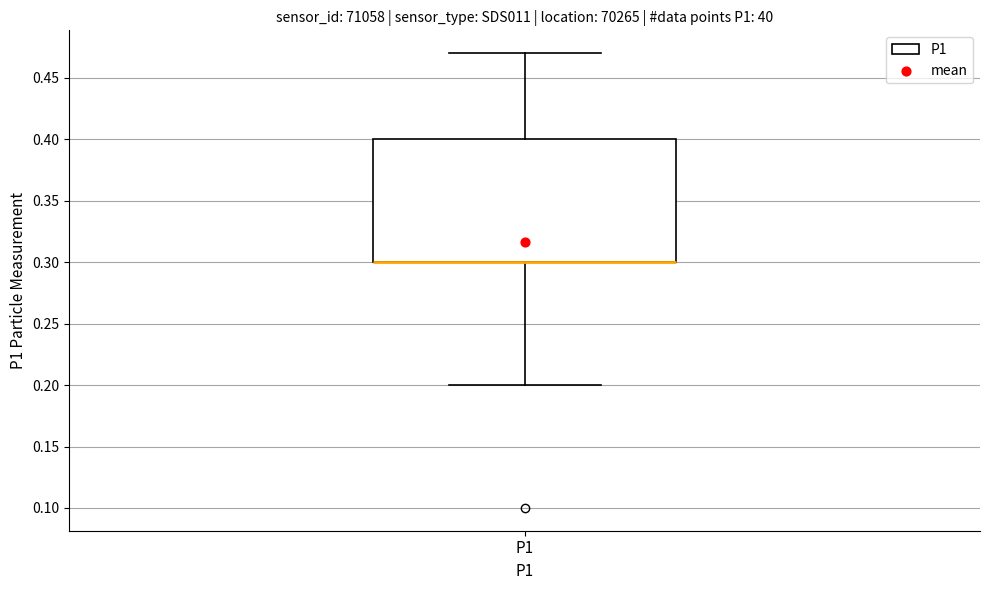

Transcribe this box plot: give where the median line is, the range the box spans, and where the two whiskers end, as read against the y-axis. The values are not printed on the chart, so give them approximately, as read against the axis.

median 0.30 (drawn on the box's lower edge), box 0.30 to 0.40, whiskers 0.20 to 0.47